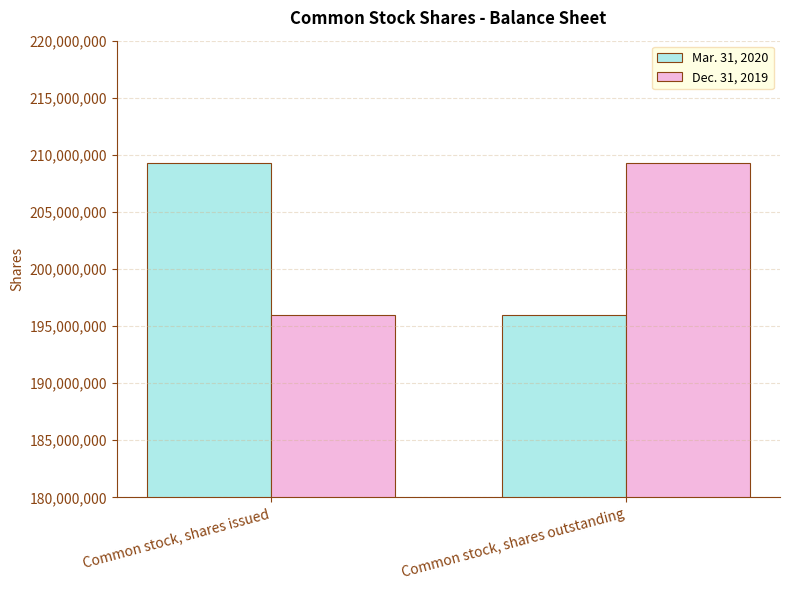

At which label is Dec. 31, 2019 closest to 202621005?

Common stock, shares issued